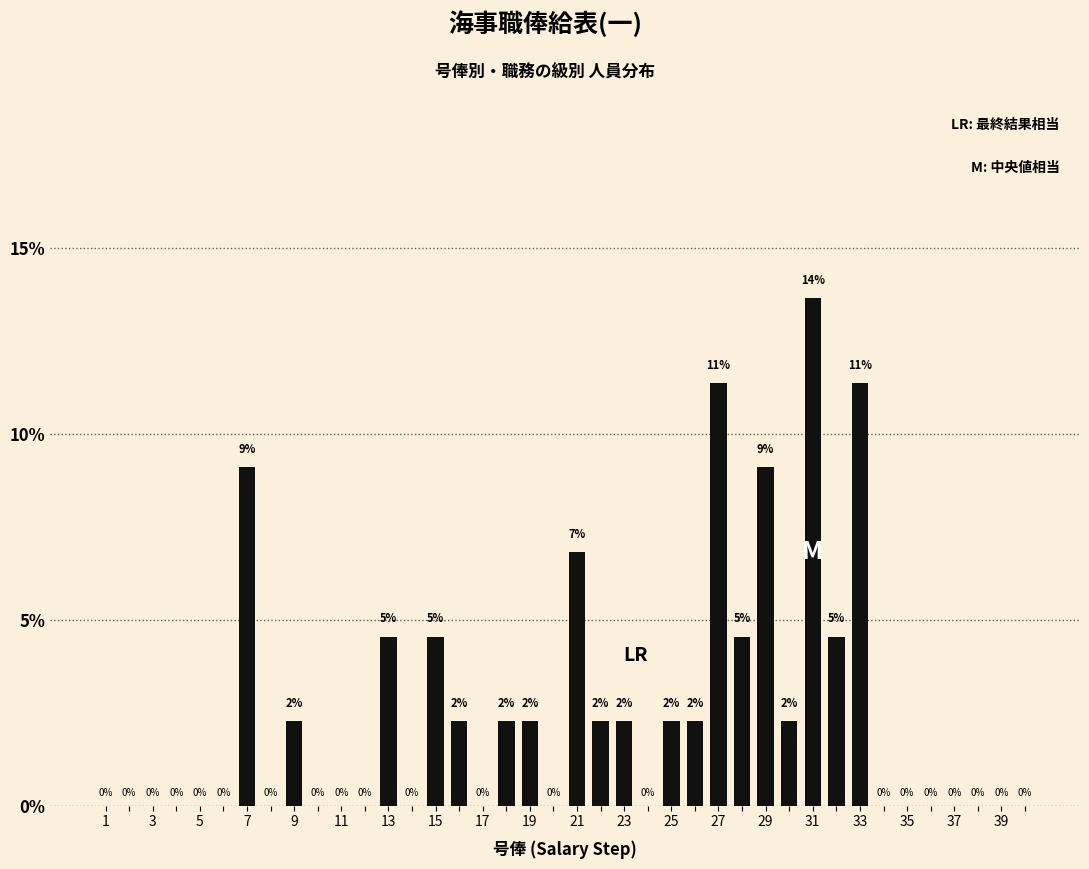

What is the value of the 7th bar from the left?

9.1